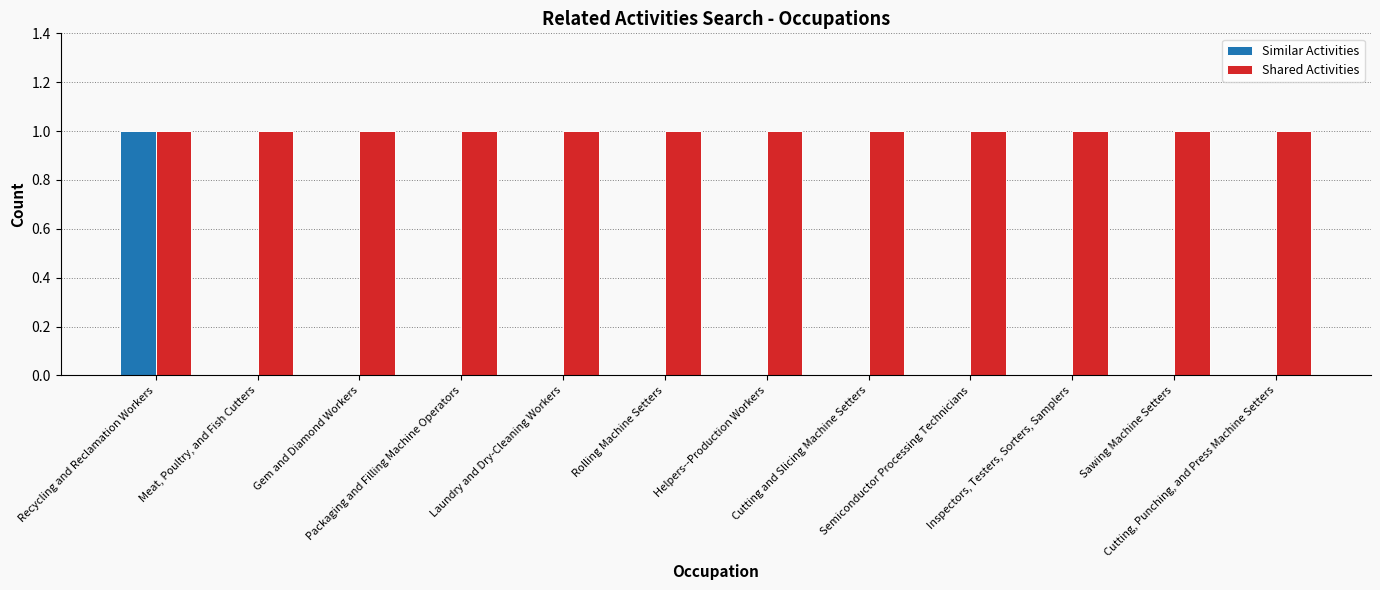

How many groups of bars are there?

12